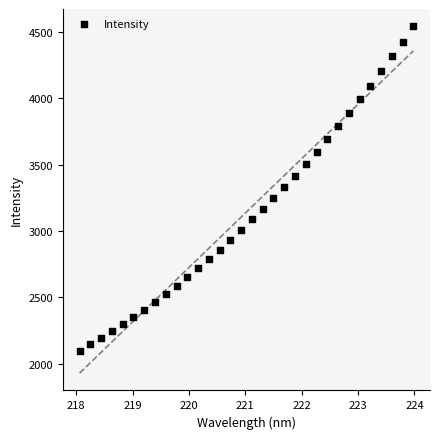

What is the range of X values (max minus min)?

5.9